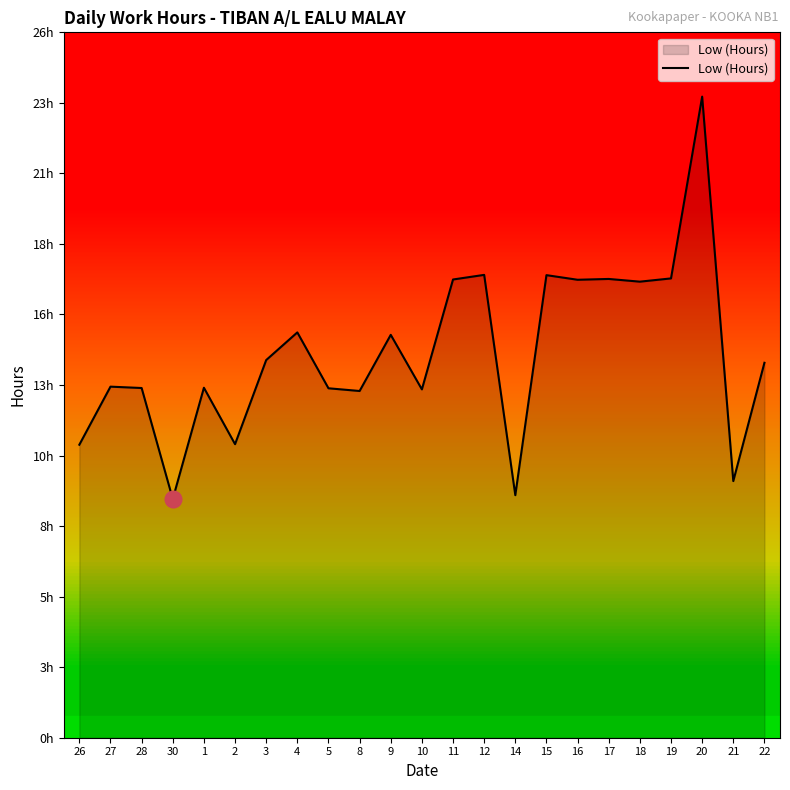

What is the sum of the values at 4 and 17?

31.9